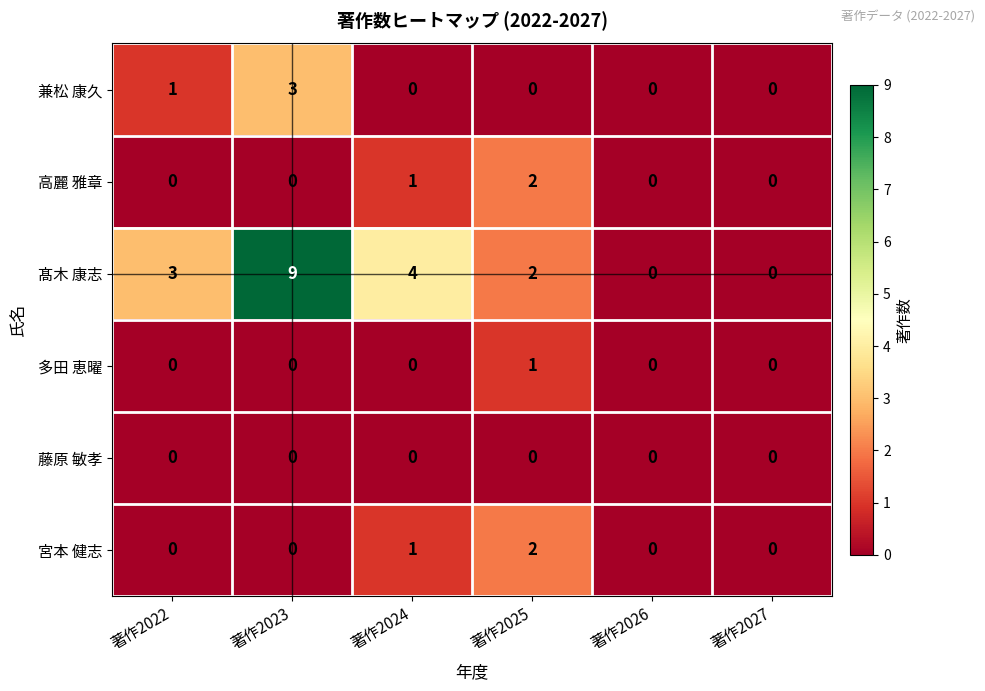

Between 著作2023 and 著作2026, which series saw the biggest shift?

髙木 康志